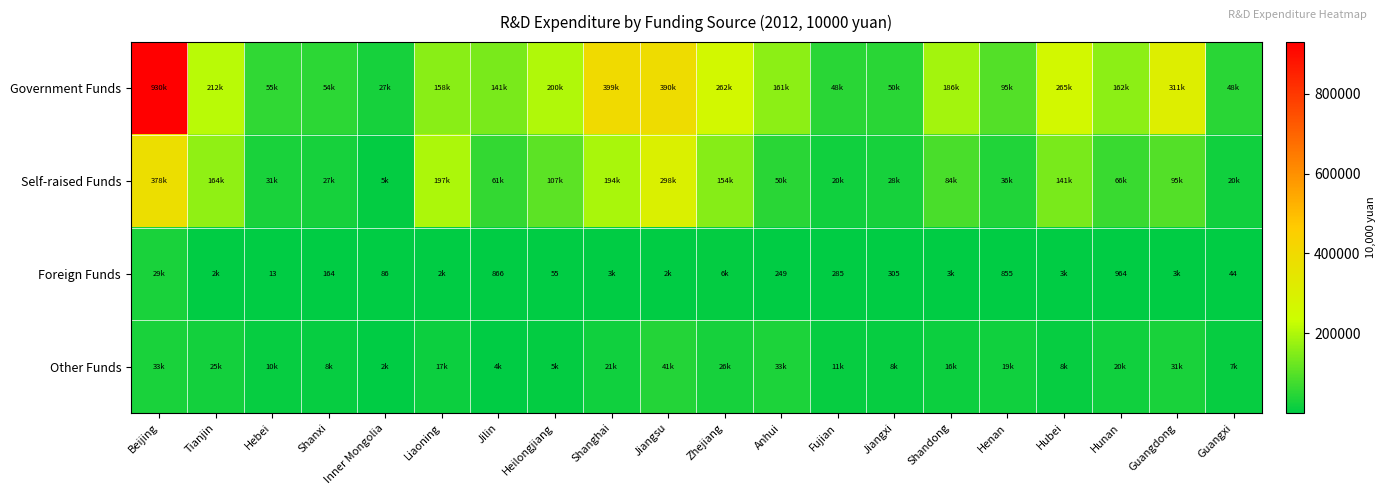

What is the sum of all Government Funds values?

4152215.6